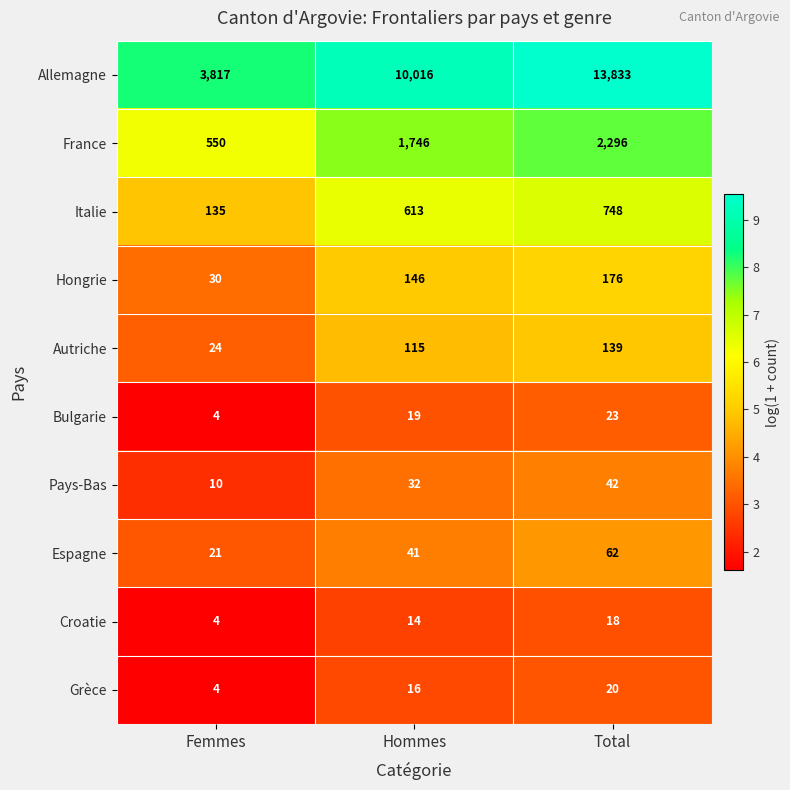

What is the spread (max minus min) of values at Femmes?

3813